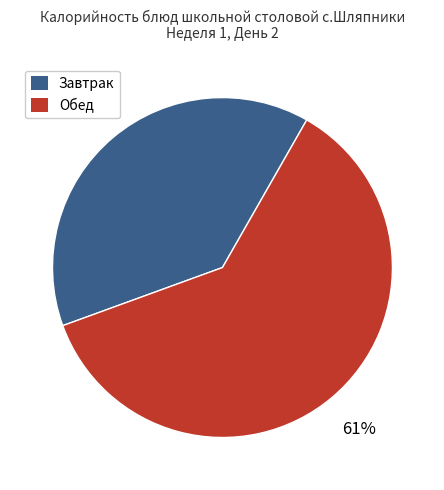

To the nearest percent, what is the difference between the largest and smallest slice percentages?

22%